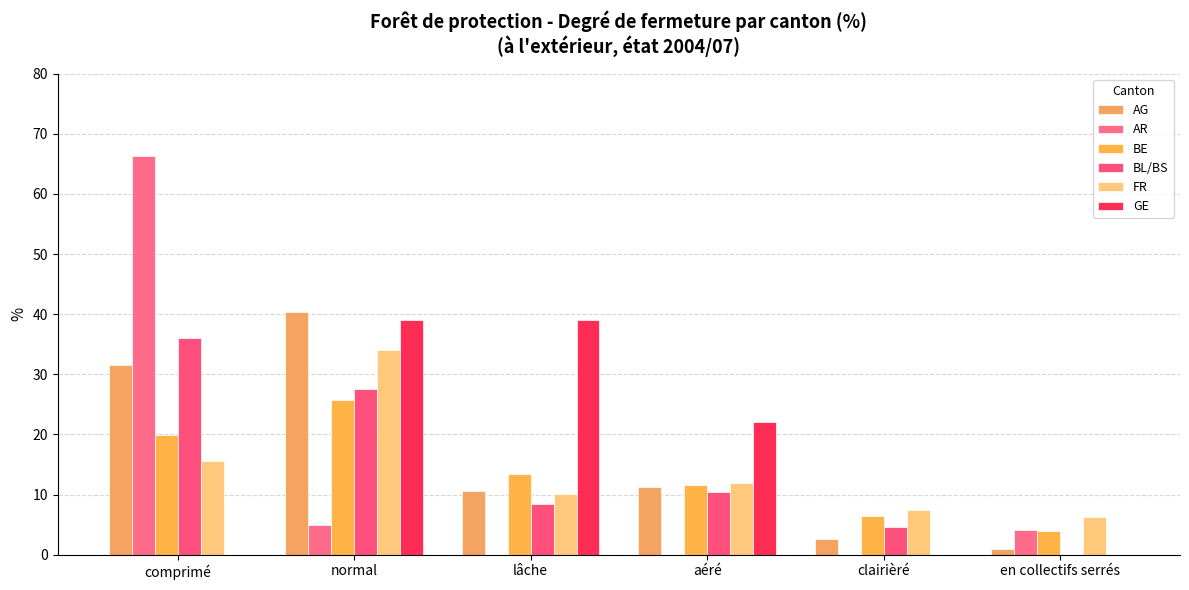

How many groups of bars are there?

6